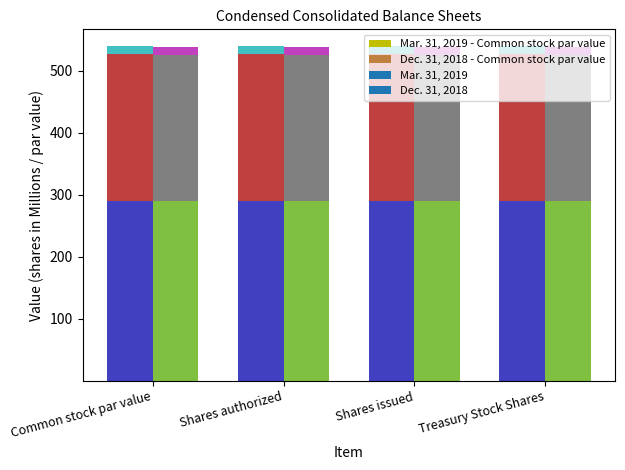

List the labels in order of Mar. 31, 2019 value, smallest first.

Common stock par value, Treasury Stock Shares, Shares issued, Shares authorized